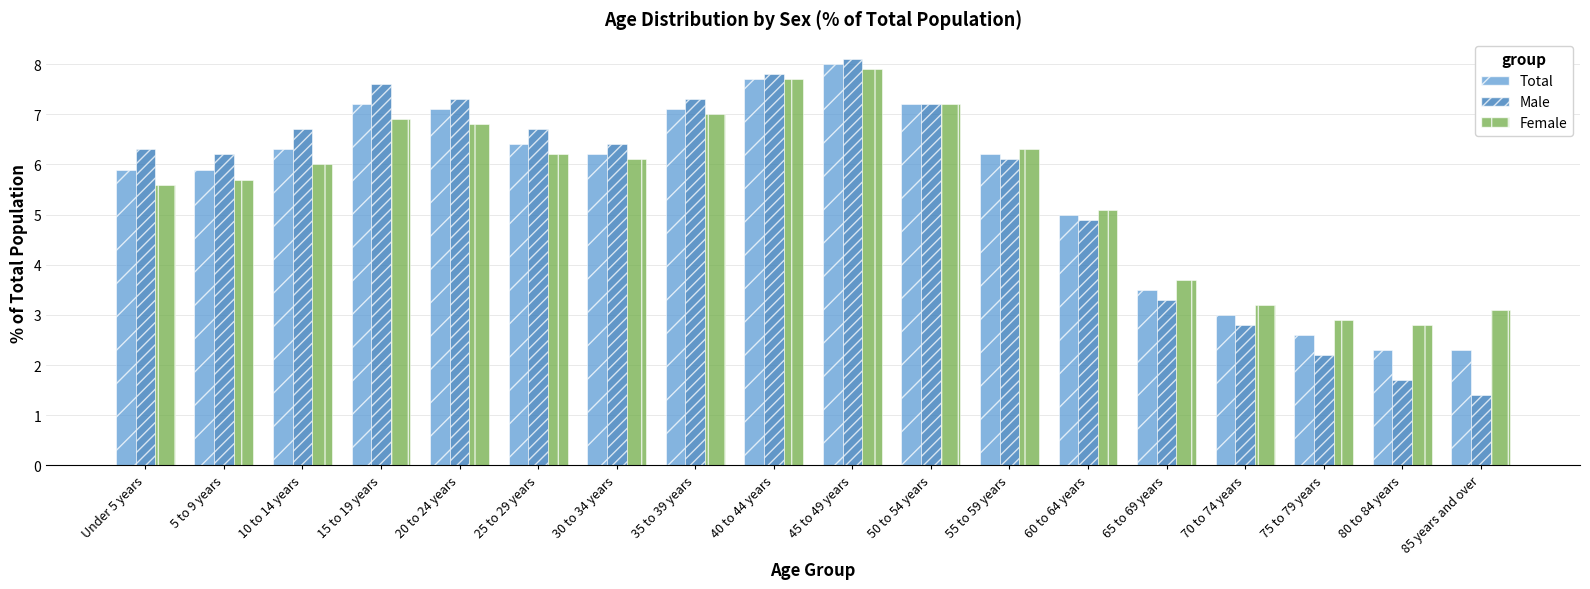

Does the chart contain stacked bars?

No